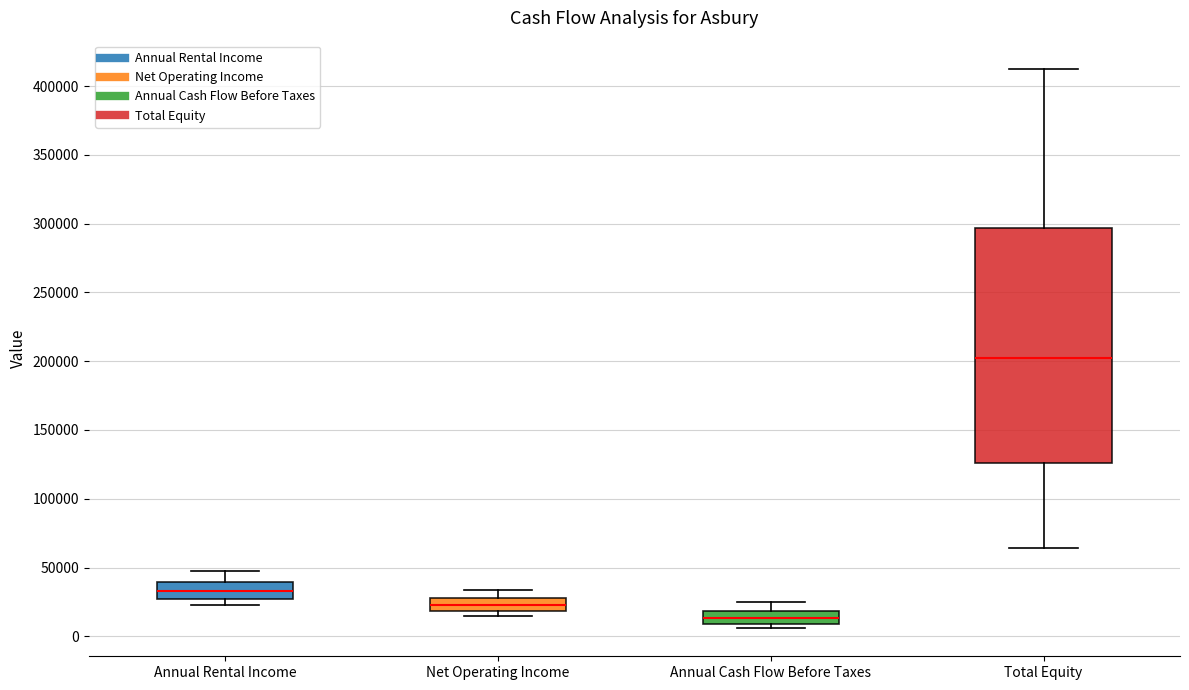

Reading left to right, transcribe this box plot: for each box, give where its median line is, the range the box spans, and where its two whiskers end, as read against the y-axis. The values are not printed on the chart, so give them approximately, as read against the axis.

Annual Rental Income: median 35000, box 25000 to 40000, whiskers 25000 (just below the box's lower edge) to 45000
Net Operating Income: median 25000, box 20000 to 30000, whiskers 15000 to 35000
Annual Cash Flow Before Taxes: median 15000, box 10000 to 20000, whiskers 5000 to 25000
Total Equity: median 200000, box 125000 to 295000, whiskers 65000 to 415000